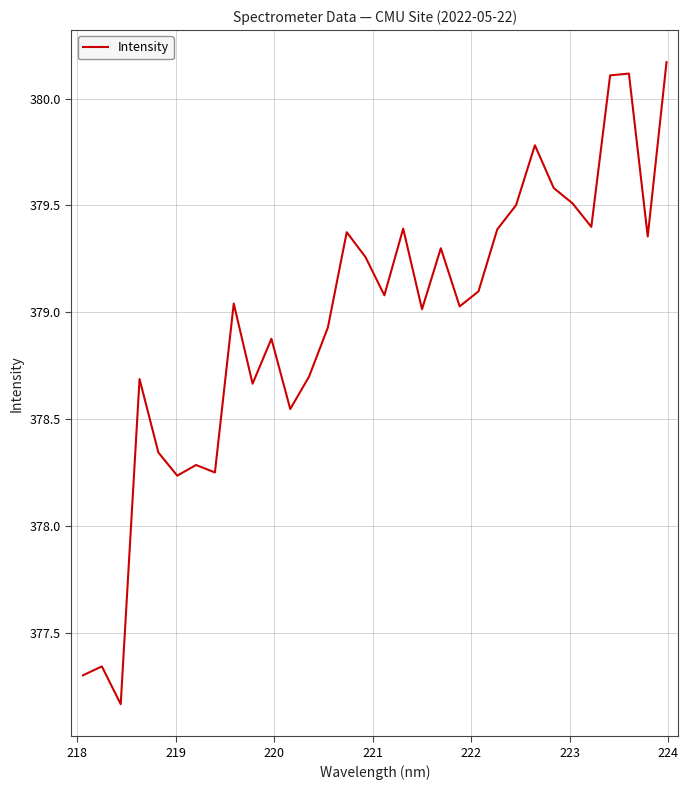

What is the difference between the maximum and minimum values?

3.0